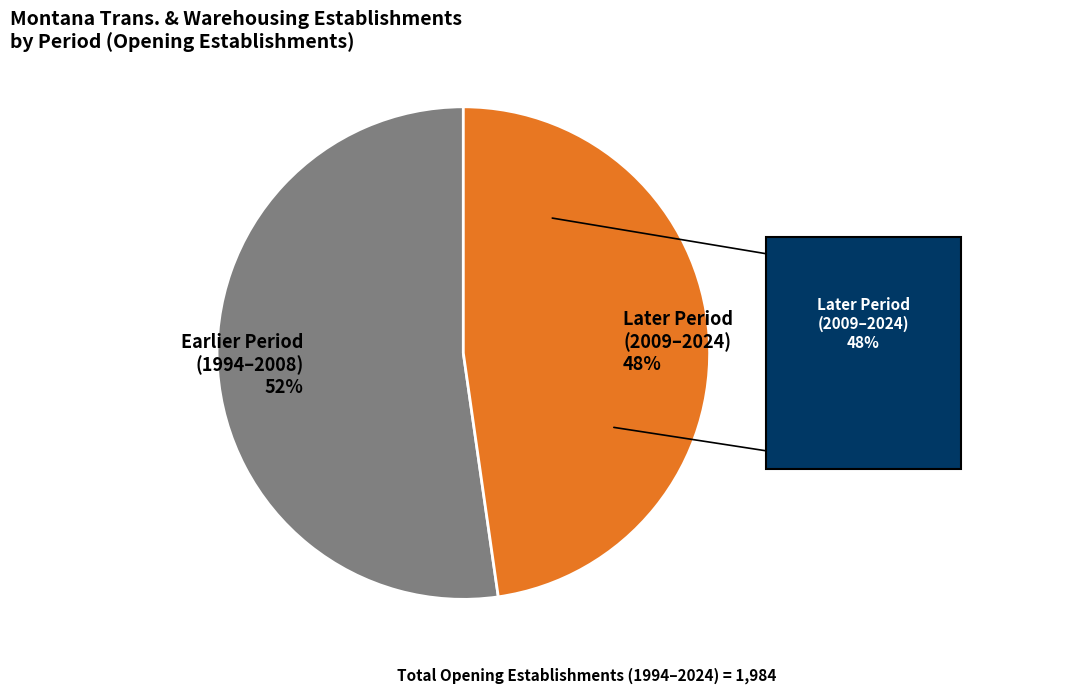

How many segments does this pie chart have?

2